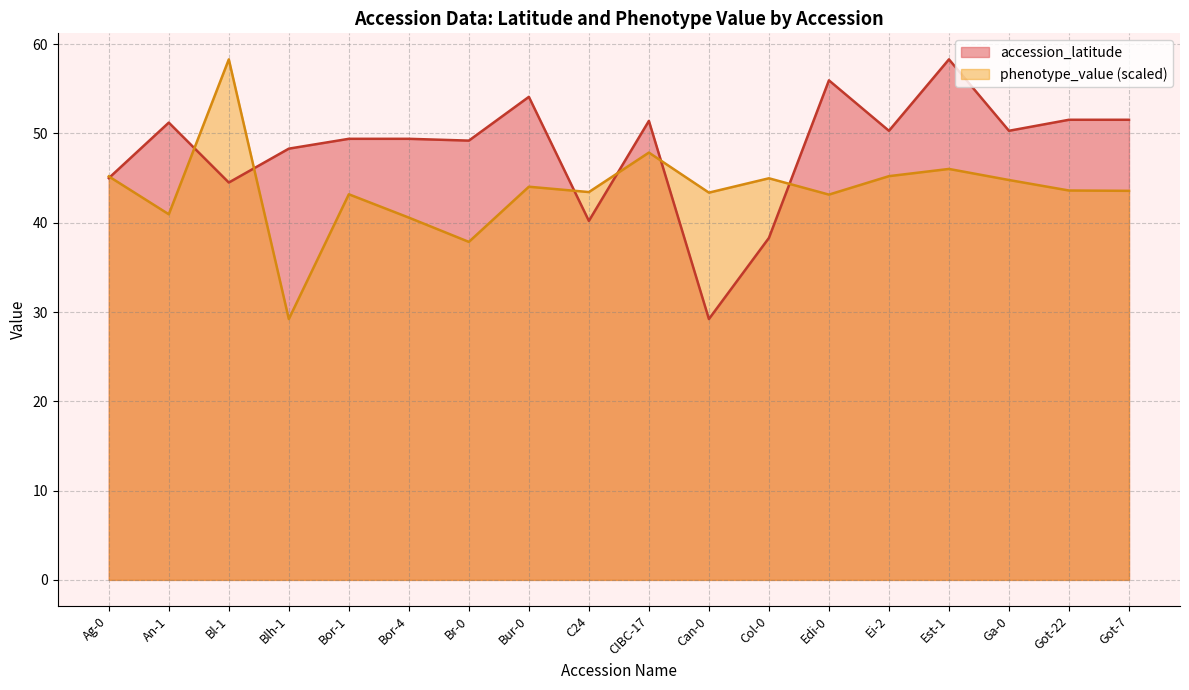

What is the value of the phenotype_value point at the 15th from the left?

46.0